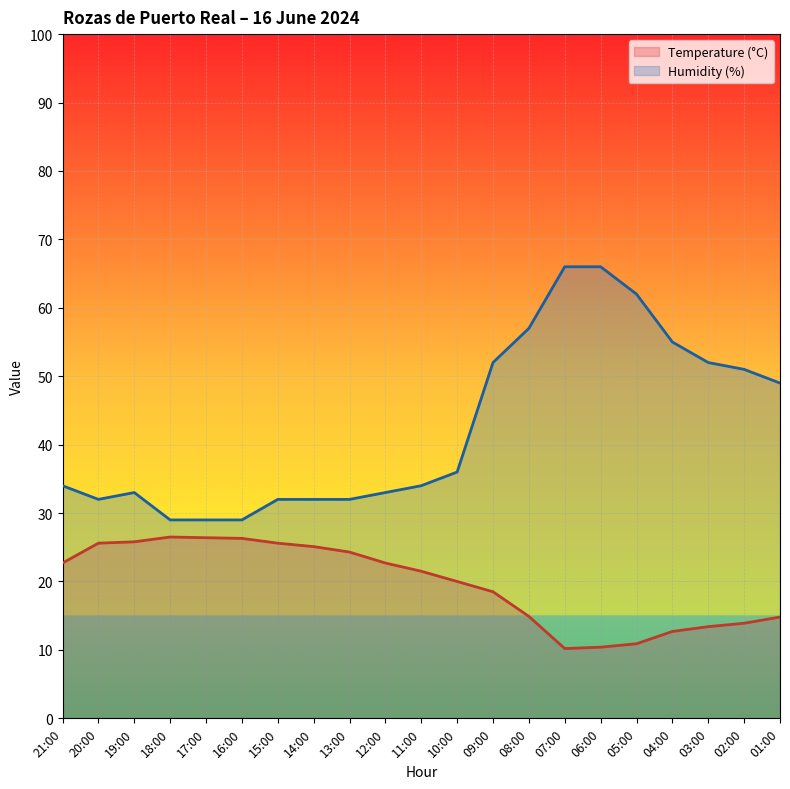

The Humidity (%) series shows 85.6 at 05:00. True or false?

False